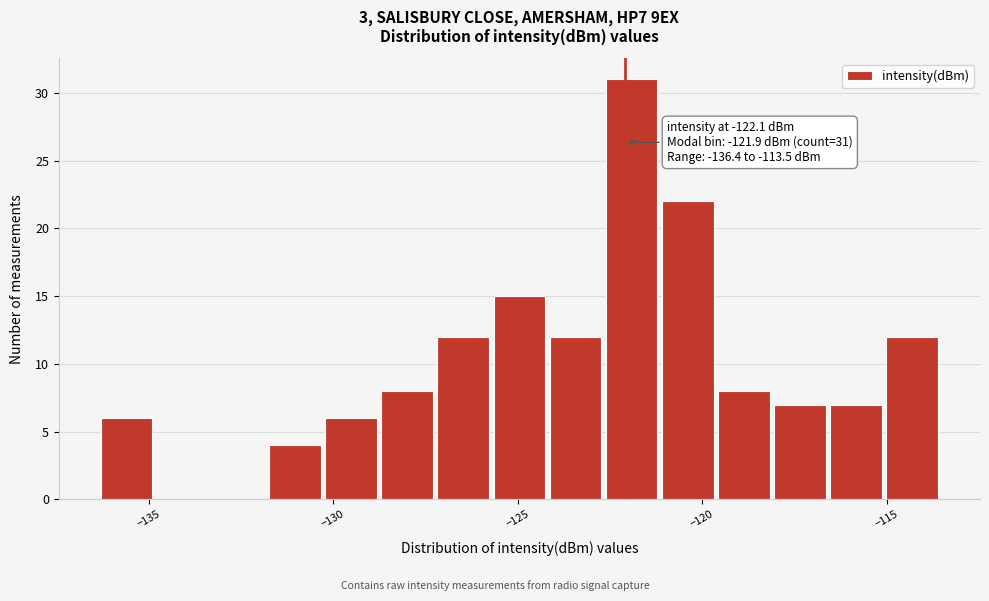

Read against the x-axis, roughly where is the centre of the tallest bar?

-122.0